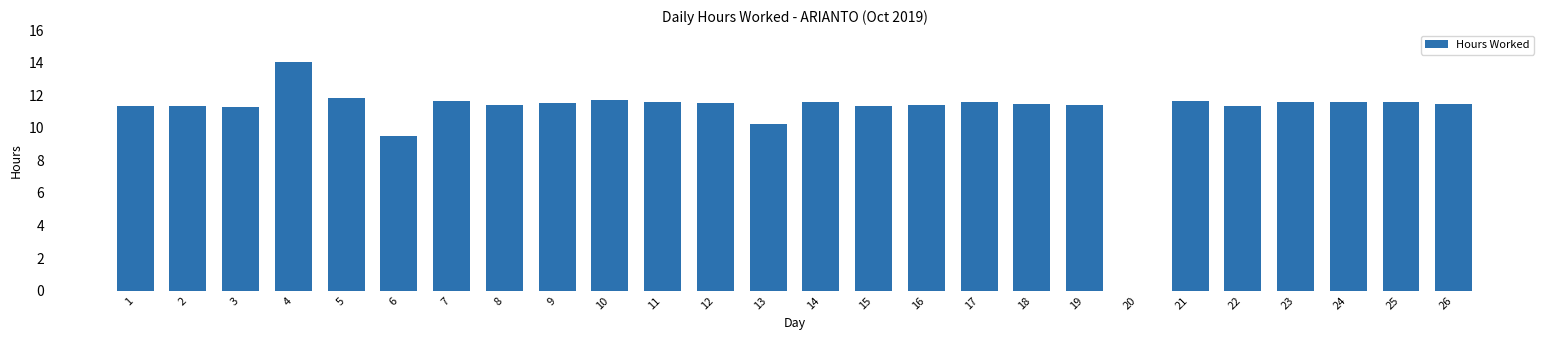

The chart shows a value of 7.8 at 2. True or false?

False